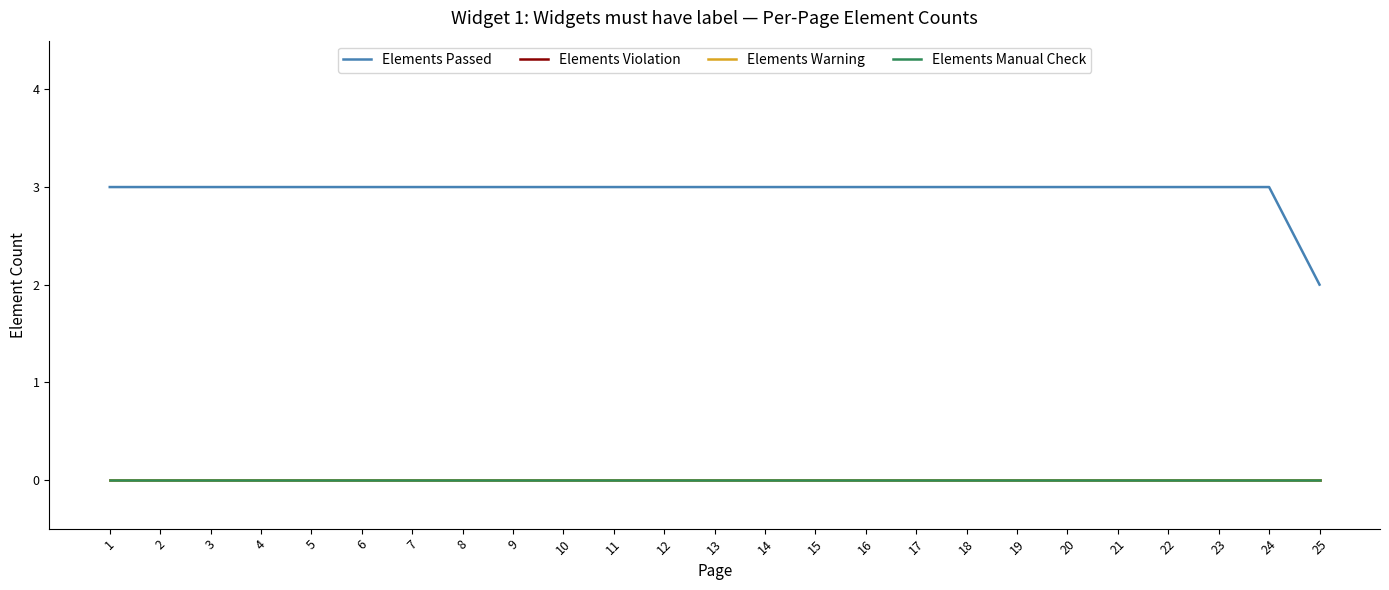

True or false: Elements Violation and Elements Passed intersect in this chart.

False